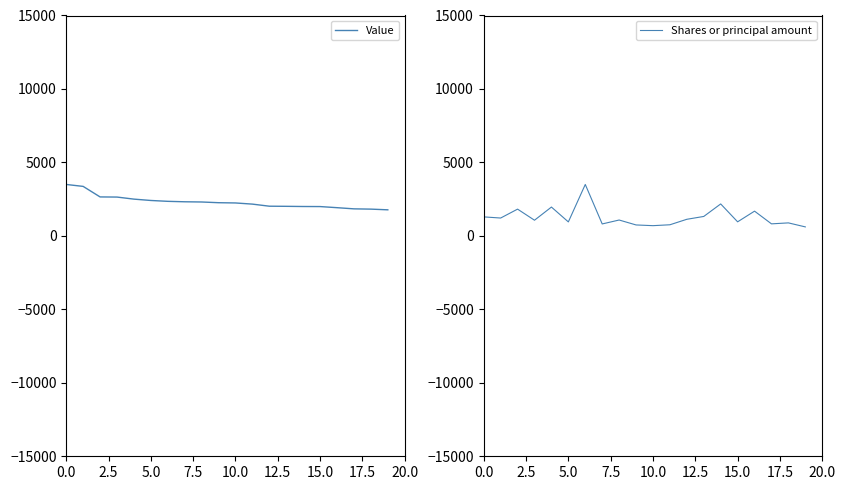

What is the maximum value for Shares or principal amount?

3500.0